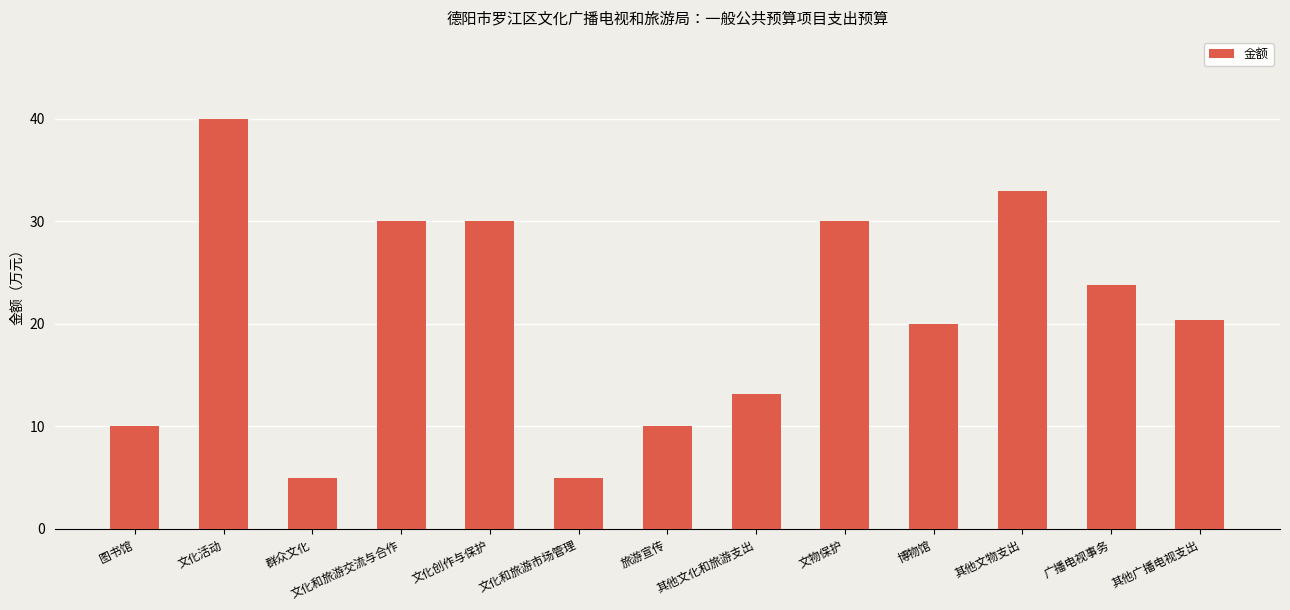

What is the label of the 13th bar from the right?

图书馆